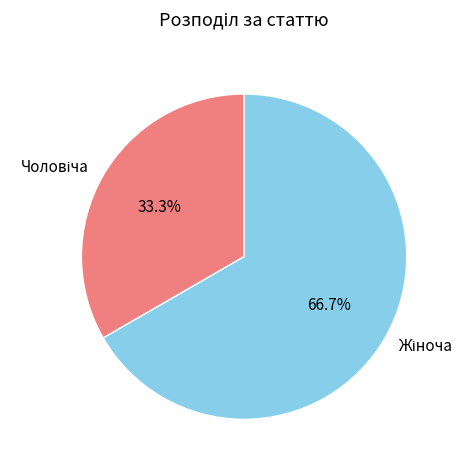

Is there a majority slice in this chart?

Yes